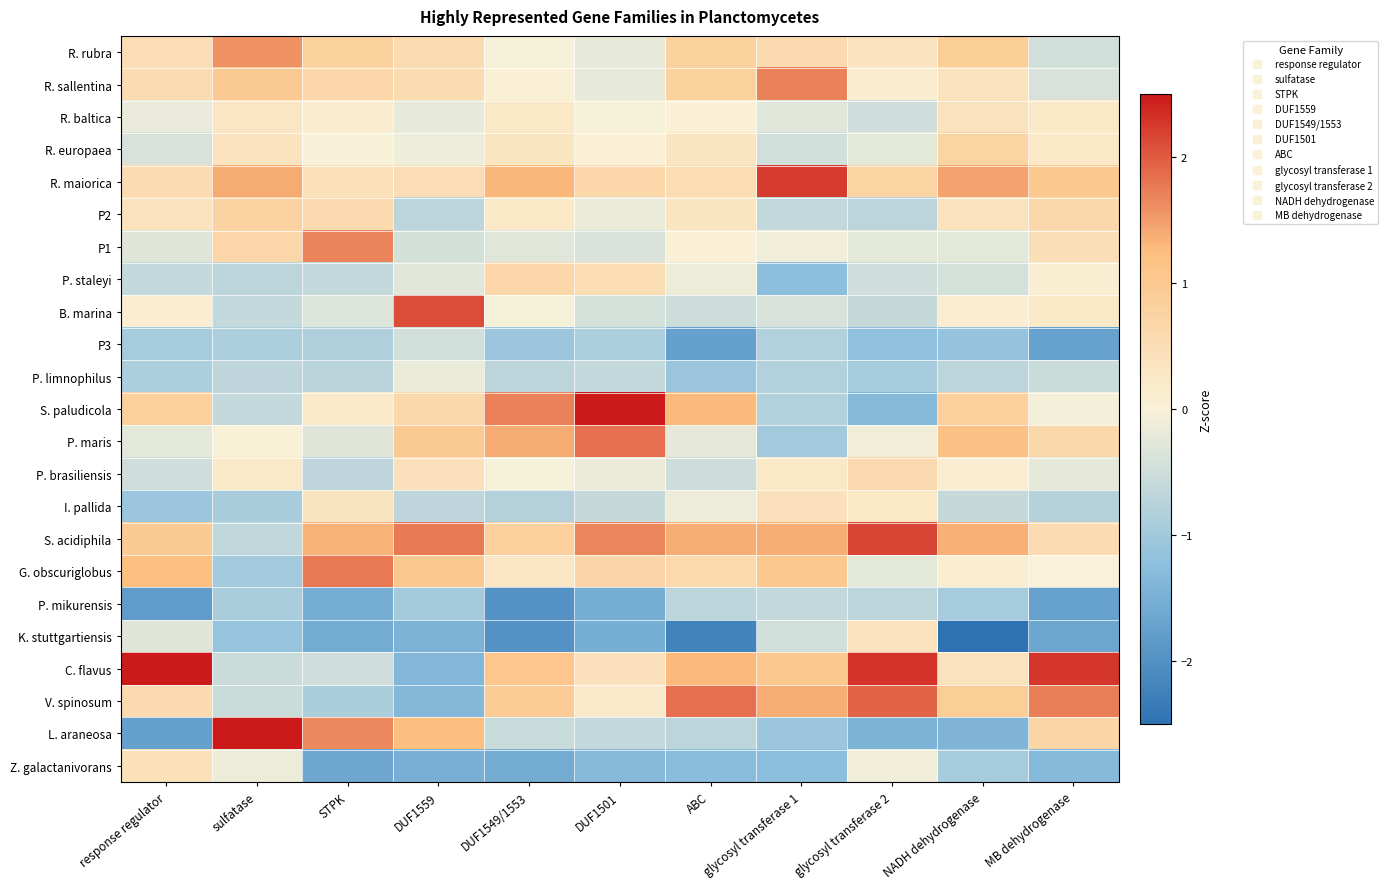

Reading right to left, what are all the values shown in this chart?

R. rubra: MB dehydrogenase=-0.5	NADH dehydrogenase=0.9	glycosyl transferase 2=0.4	glycosyl transferase 1=0.6	ABC=0.8	DUF1501=-0.2	DUF1549/1553=-0.0	DUF1559=0.5	STPK=0.8	sulfatase=1.6	response regulator=0.5
R. sallentina: MB dehydrogenase=-0.4	NADH dehydrogenase=0.4	glycosyl transferase 2=0.1	glycosyl transferase 1=1.7	ABC=0.8	DUF1501=-0.2	DUF1549/1553=0.1	DUF1559=0.6	STPK=0.7	sulfatase=1.0	response regulator=0.5
R. baltica: MB dehydrogenase=0.2	NADH dehydrogenase=0.4	glycosyl transferase 2=-0.5	glycosyl transferase 1=-0.3	ABC=0.0	DUF1501=-0.1	DUF1549/1553=0.2	DUF1559=-0.2	STPK=0.1	sulfatase=0.3	response regulator=-0.2
R. europaea: MB dehydrogenase=0.2	NADH dehydrogenase=0.7	glycosyl transferase 2=-0.2	glycosyl transferase 1=-0.5	ABC=0.3	DUF1501=0.0	DUF1549/1553=0.3	DUF1559=-0.1	STPK=-0.0	sulfatase=0.4	response regulator=-0.4
R. maiorica: MB dehydrogenase=1.0	NADH dehydrogenase=1.4	glycosyl transferase 2=0.7	glycosyl transferase 1=2.2	ABC=0.5	DUF1501=0.7	DUF1549/1553=1.3	DUF1559=0.5	STPK=0.4	sulfatase=1.4	response regulator=0.5
P2: MB dehydrogenase=0.6	NADH dehydrogenase=0.4	glycosyl transferase 2=-0.7	glycosyl transferase 1=-0.6	ABC=0.3	DUF1501=-0.2	DUF1549/1553=0.2	DUF1559=-0.7	STPK=0.6	sulfatase=0.8	response regulator=0.4
P1: MB dehydrogenase=0.5	NADH dehydrogenase=-0.2	glycosyl transferase 2=-0.2	glycosyl transferase 1=-0.1	ABC=0.0	DUF1501=-0.4	DUF1549/1553=-0.3	DUF1559=-0.4	STPK=1.7	sulfatase=0.7	response regulator=-0.3
P. staleyi: MB dehydrogenase=0.1	NADH dehydrogenase=-0.4	glycosyl transferase 2=-0.5	glycosyl transferase 1=-1.2	ABC=-0.1	DUF1501=0.5	DUF1549/1553=0.7	DUF1559=-0.3	STPK=-0.6	sulfatase=-0.7	response regulator=-0.6
B. marina: MB dehydrogenase=0.2	NADH dehydrogenase=0.1	glycosyl transferase 2=-0.6	glycosyl transferase 1=-0.4	ABC=-0.5	DUF1501=-0.4	DUF1549/1553=-0.0	DUF1559=2.1	STPK=-0.3	sulfatase=-0.6	response regulator=0.1
P3: MB dehydrogenase=-1.7	NADH dehydrogenase=-1.1	glycosyl transferase 2=-1.2	glycosyl transferase 1=-0.8	ABC=-1.7	DUF1501=-0.9	DUF1549/1553=-1.1	DUF1559=-0.5	STPK=-0.9	sulfatase=-0.9	response regulator=-1.0
P. limnophilus: MB dehydrogenase=-0.5	NADH dehydrogenase=-0.7	glycosyl transferase 2=-1.0	glycosyl transferase 1=-0.8	ABC=-1.1	DUF1501=-0.6	DUF1549/1553=-0.7	DUF1559=-0.2	STPK=-0.7	sulfatase=-0.7	response regulator=-0.9
S. paludicola: MB dehydrogenase=-0.1	NADH dehydrogenase=0.8	glycosyl transferase 2=-1.3	glycosyl transferase 1=-0.8	ABC=1.3	DUF1501=2.6	DUF1549/1553=1.7	DUF1559=0.6	STPK=0.2	sulfatase=-0.6	response regulator=0.8
P. maris: MB dehydrogenase=0.6	NADH dehydrogenase=1.2	glycosyl transferase 2=-0.1	glycosyl transferase 1=-1.0	ABC=-0.2	DUF1501=1.9	DUF1549/1553=1.4	DUF1559=1.0	STPK=-0.3	sulfatase=0.0	response regulator=-0.2
P. brasiliensis: MB dehydrogenase=-0.2	NADH dehydrogenase=0.1	glycosyl transferase 2=0.6	glycosyl transferase 1=0.2	ABC=-0.5	DUF1501=-0.2	DUF1549/1553=-0.0	DUF1559=0.4	STPK=-0.7	sulfatase=0.2	response regulator=-0.5
I. pallida: MB dehydrogenase=-0.8	NADH dehydrogenase=-0.6	glycosyl transferase 2=0.2	glycosyl transferase 1=0.4	ABC=-0.1	DUF1501=-0.6	DUF1549/1553=-0.8	DUF1559=-0.7	STPK=0.4	sulfatase=-0.9	response regulator=-1.1
S. acidiphila: MB dehydrogenase=0.6	NADH dehydrogenase=1.4	glycosyl transferase 2=2.2	glycosyl transferase 1=1.4	ABC=1.4	DUF1501=1.7	DUF1549/1553=0.8	DUF1559=1.8	STPK=1.3	sulfatase=-0.7	response regulator=0.9
G. obscuriglobus: MB dehydrogenase=0.0	NADH dehydrogenase=0.1	glycosyl transferase 2=-0.2	glycosyl transferase 1=1.0	ABC=0.6	DUF1501=0.7	DUF1549/1553=0.3	DUF1559=1.0	STPK=1.8	sulfatase=-1.0	response regulator=1.2
P. mikurensis: MB dehydrogenase=-1.7	NADH dehydrogenase=-1.0	glycosyl transferase 2=-0.7	glycosyl transferase 1=-0.6	ABC=-0.7	DUF1501=-1.5	DUF1549/1553=-2.0	DUF1559=-1.0	STPK=-1.5	sulfatase=-0.9	response regulator=-1.8
K. stuttgartiensis: MB dehydrogenase=-1.6	NADH dehydrogenase=-2.8	glycosyl transferase 2=0.4	glycosyl transferase 1=-0.5	ABC=-2.2	DUF1501=-1.5	DUF1549/1553=-2.0	DUF1559=-1.4	STPK=-1.6	sulfatase=-1.1	response regulator=-0.3
C. flavus: MB dehydrogenase=2.3	NADH dehydrogenase=0.4	glycosyl transferase 2=2.3	glycosyl transferase 1=1.0	ABC=1.3	DUF1501=0.4	DUF1549/1553=1.1	DUF1559=-1.4	STPK=-0.5	sulfatase=-0.5	response regulator=2.9
V. spinosum: MB dehydrogenase=1.7	NADH dehydrogenase=0.9	glycosyl transferase 2=1.9	glycosyl transferase 1=1.4	ABC=1.8	DUF1501=0.2	DUF1549/1553=0.9	DUF1559=-1.4	STPK=-0.9	sulfatase=-0.5	response regulator=0.6
L. araneosa: MB dehydrogenase=0.7	NADH dehydrogenase=-1.4	glycosyl transferase 2=-1.4	glycosyl transferase 1=-1.1	ABC=-0.7	DUF1501=-0.6	DUF1549/1553=-0.6	DUF1559=1.2	STPK=1.7	sulfatase=3.0	response regulator=-1.7
Z. galactanivorans: MB dehydrogenase=-1.3	NADH dehydrogenase=-1.0	glycosyl transferase 2=-0.1	glycosyl transferase 1=-1.2	ABC=-1.3	DUF1501=-1.3	DUF1549/1553=-1.6	DUF1559=-1.5	STPK=-1.6	sulfatase=-0.2	response regulator=0.4